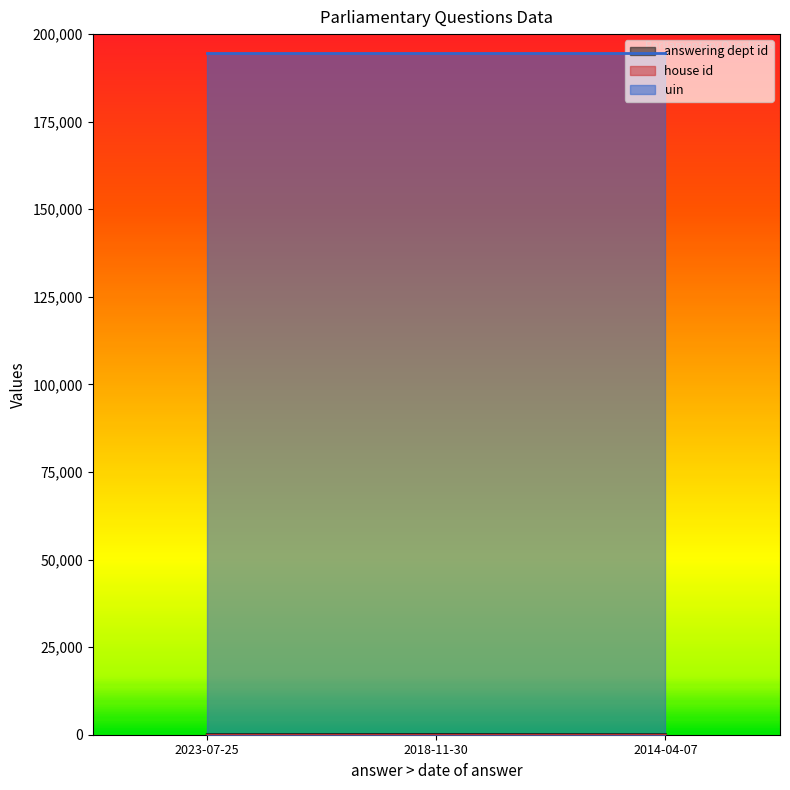

Rank the series at 2014-04-07 from lowest to highest value.

house id, answering dept id, uin